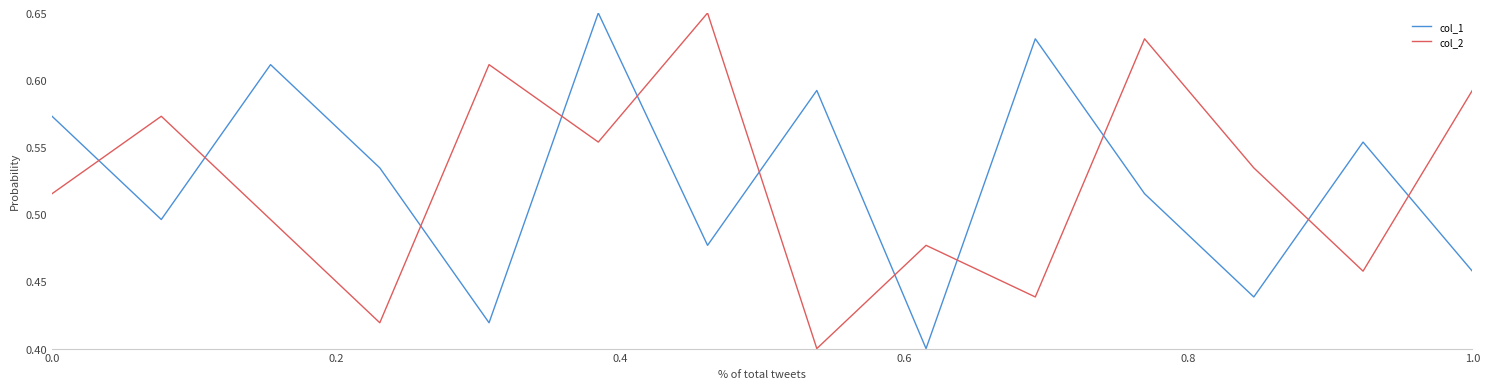

How many distinct data groups are displayed?

2